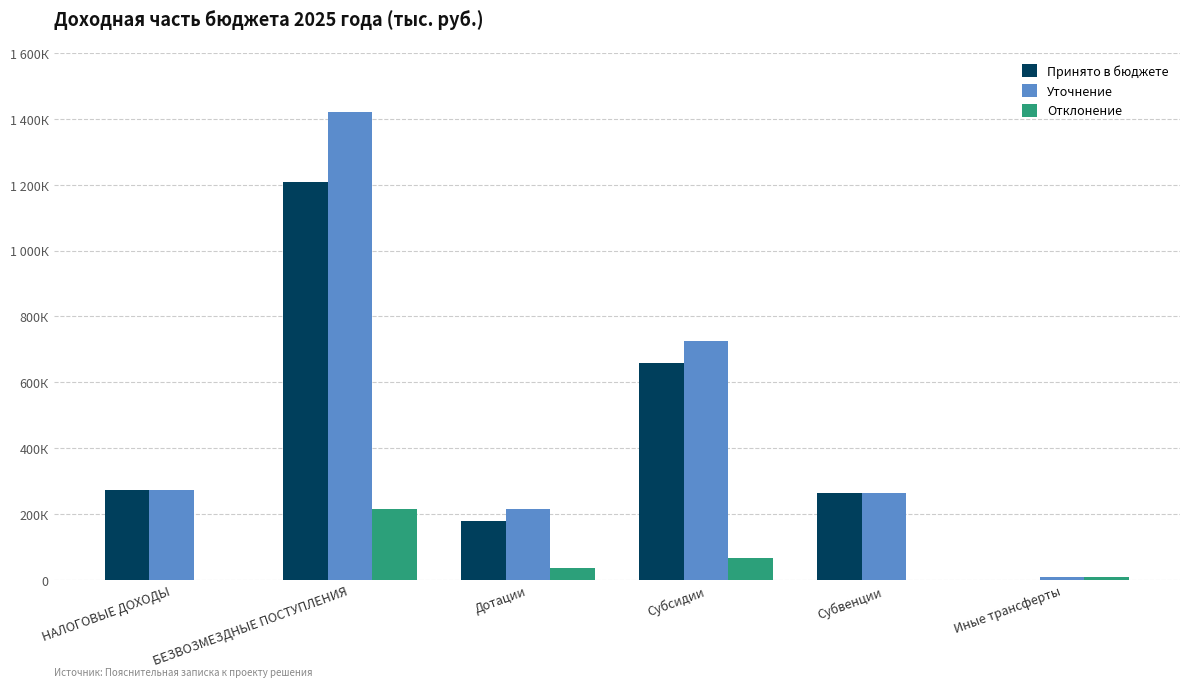

What position from the right is Дотации?

4